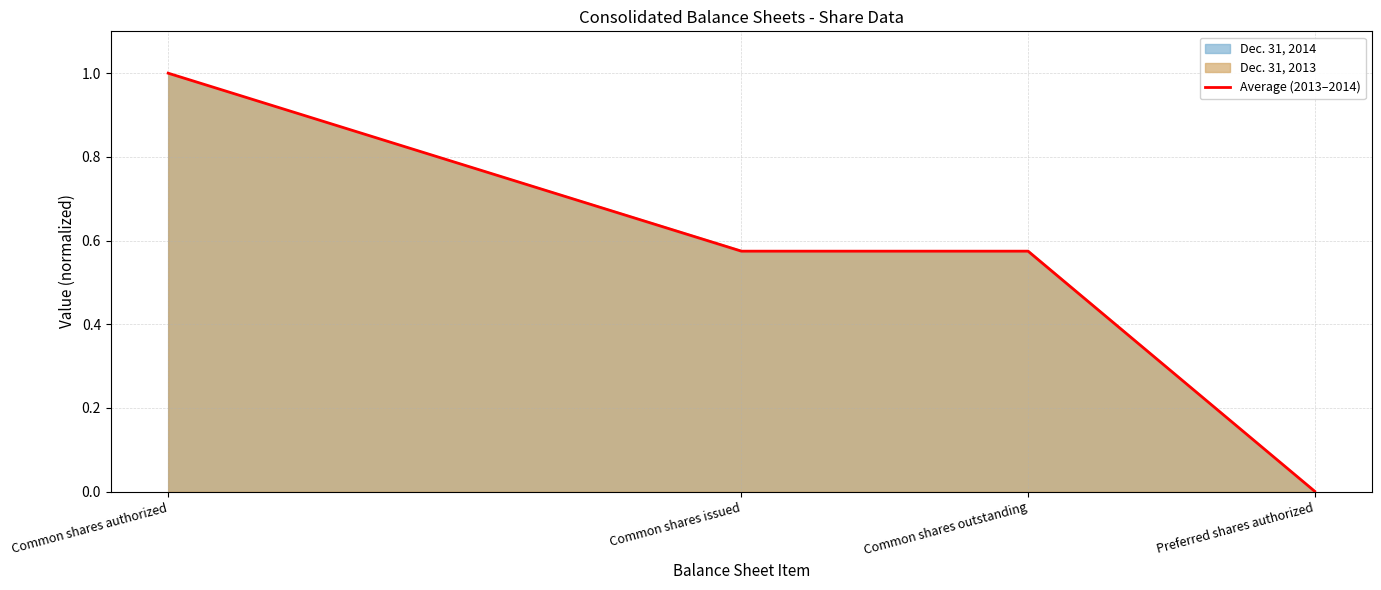

Rank the categories by value from lowest to highest.

Preferred shares authorized, Common shares issued, Common shares outstanding, Common shares authorized